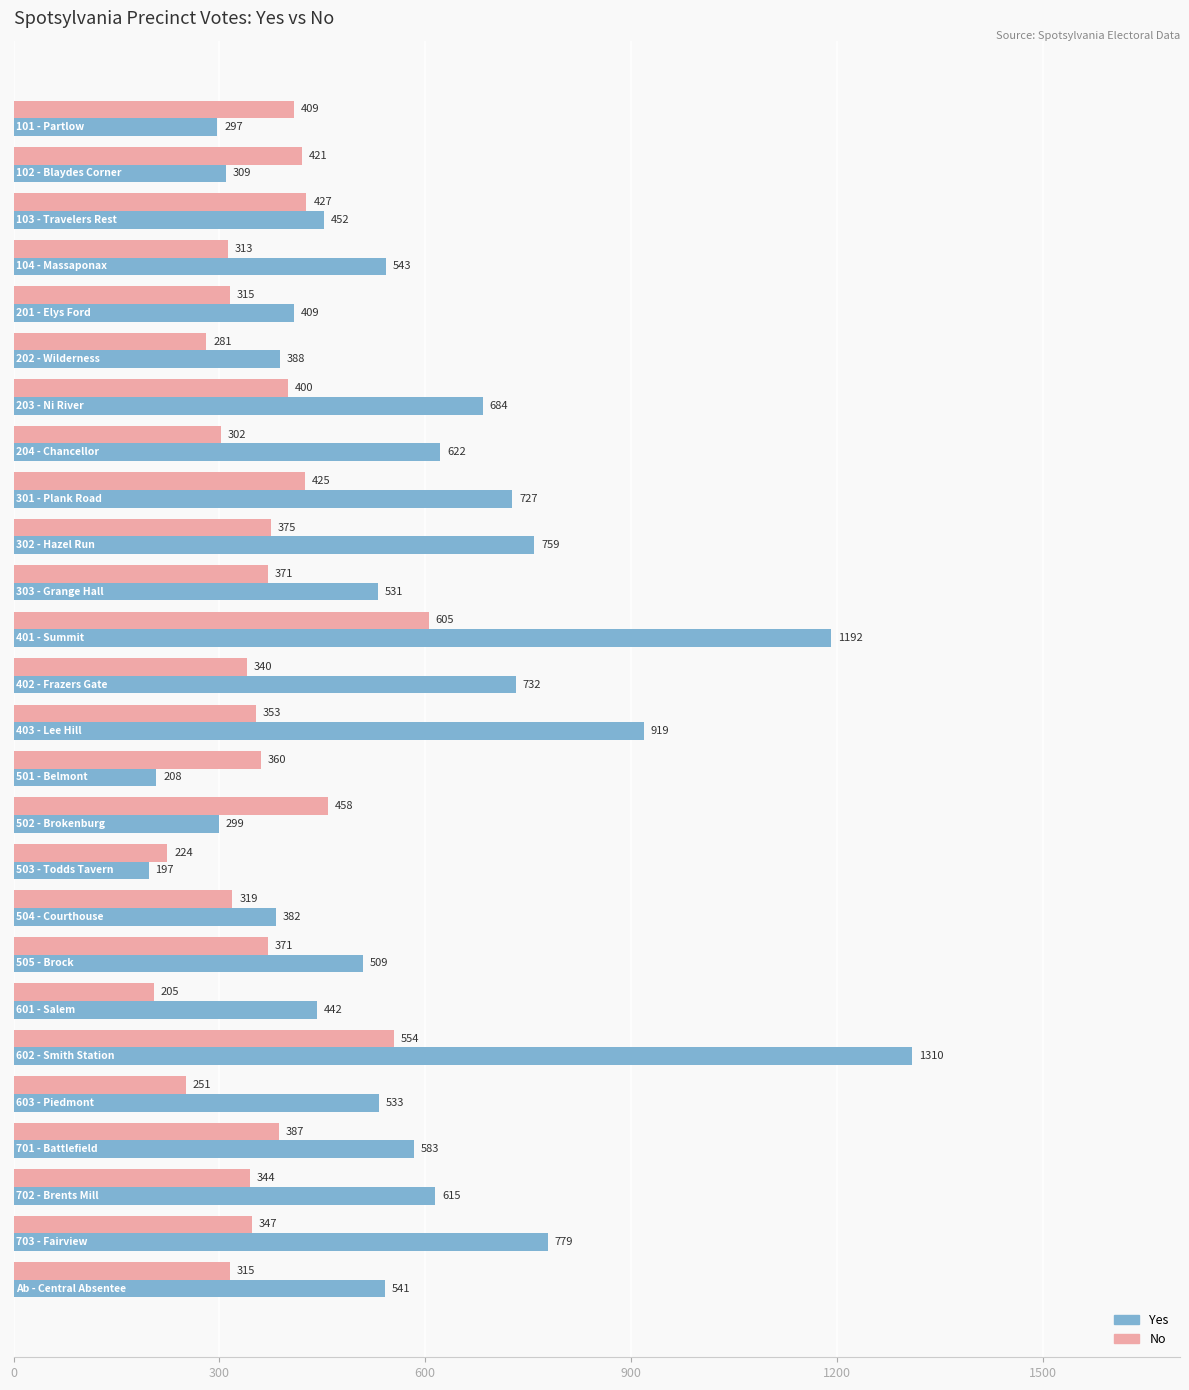

List the series in order of their peak value, lowest first.

No, Yes